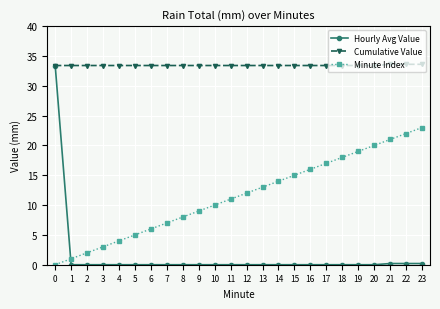

Rank the series at 6 from highest to lowest value.

Cumulative Value, Minute Index, Hourly Avg Value